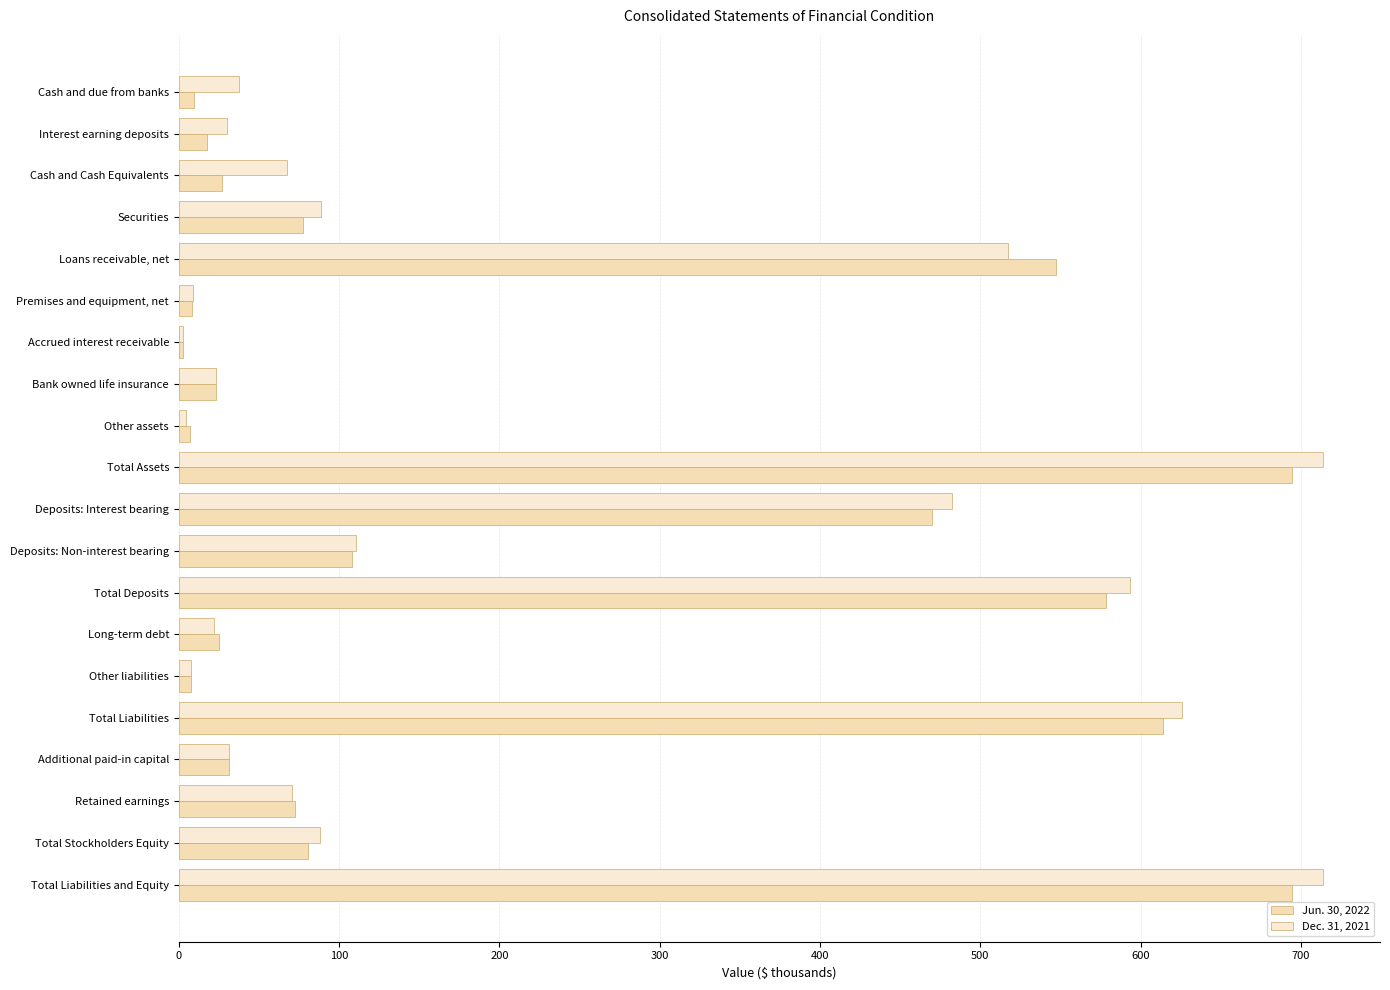

What is the sum of all Dec. 31, 2021 values?

4238.6